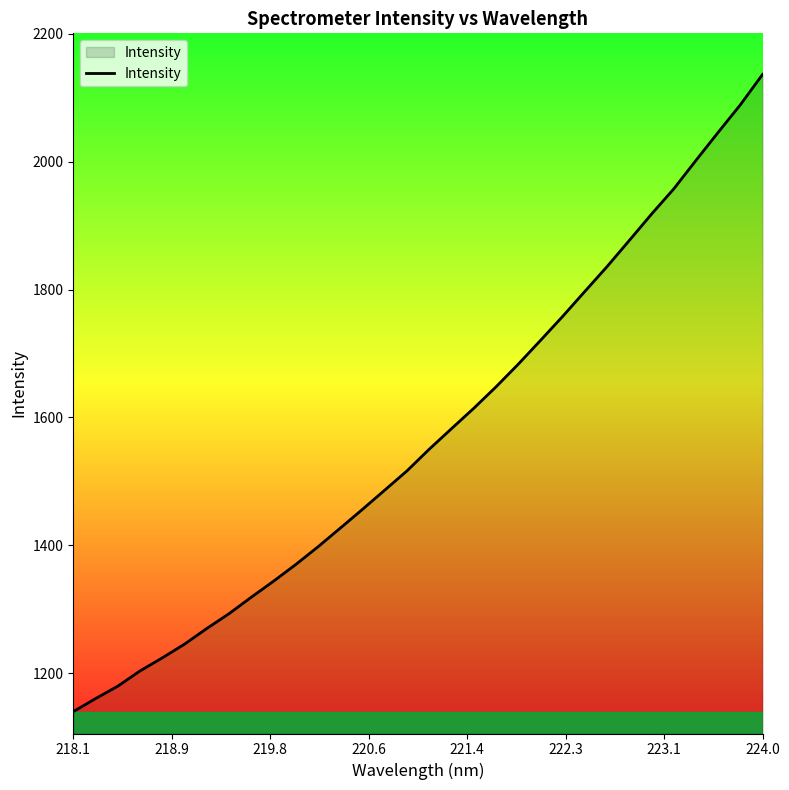

What is the difference between the maximum and minimum values?

996.2